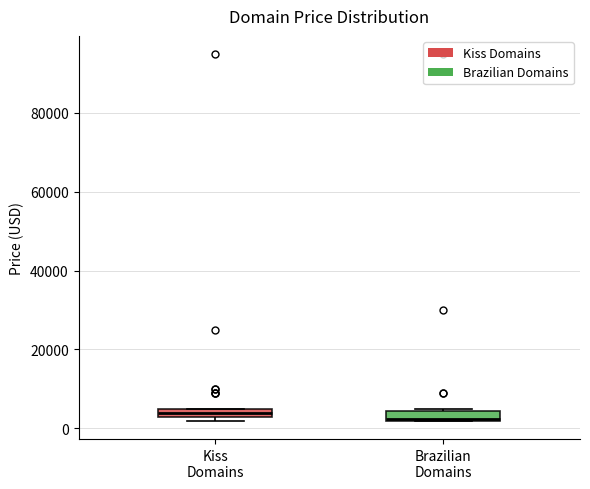

Where is the lower edge of the box for Brazilian Domains on the y-axis? The values are not printed on the chart, so give them approximately, as read against the axis.

2000